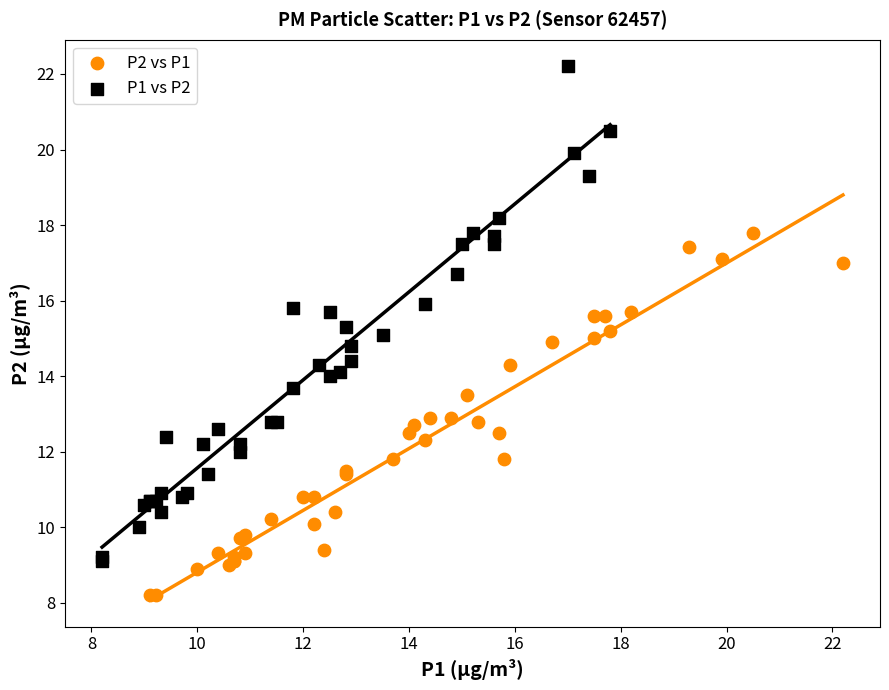

What are all the series names shown in the legend?

P2 vs P1, P1 vs P2